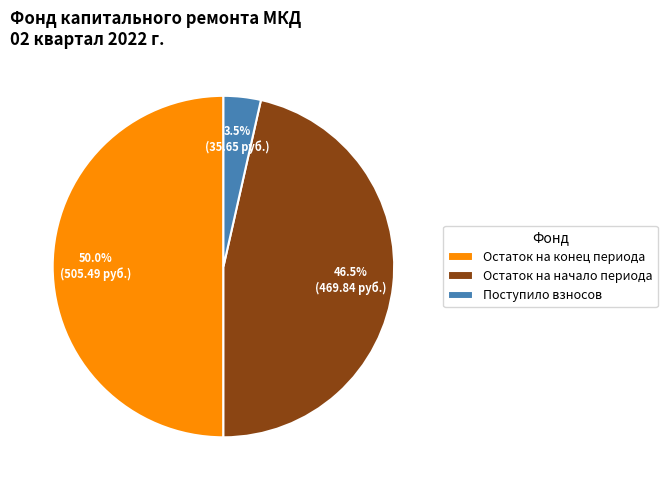

How many slices are in this pie chart?

3